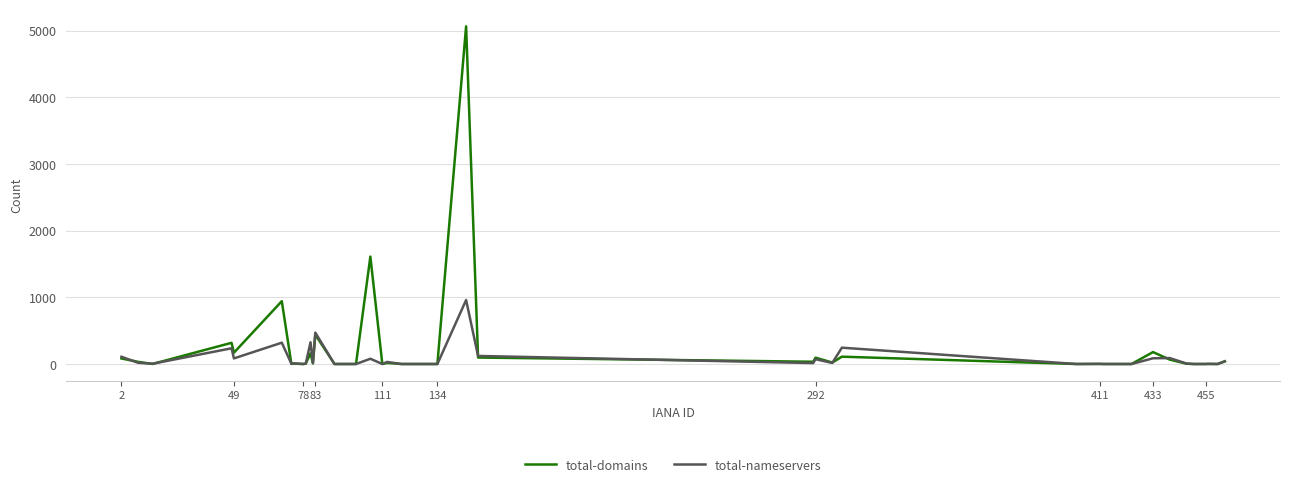

List the series in order of their peak value, highest first.

total-domains, total-nameservers